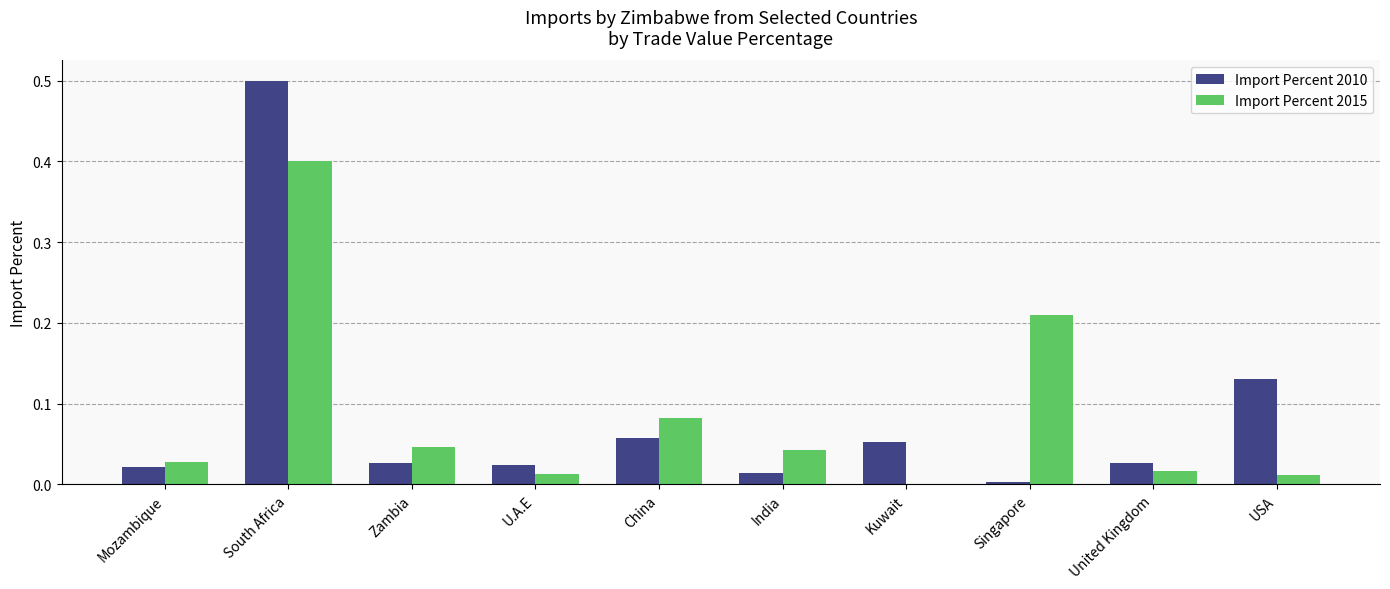

Is it true that Import Percent 2015 equals 0.0 at United Kingdom?

True